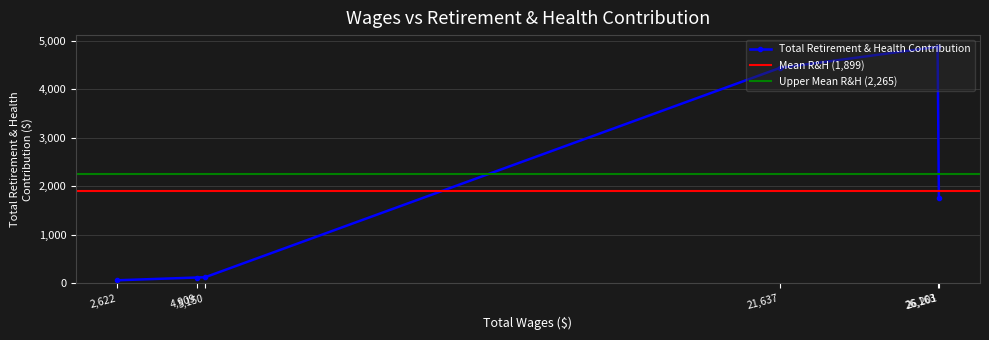

What is the sum of all values?

11392